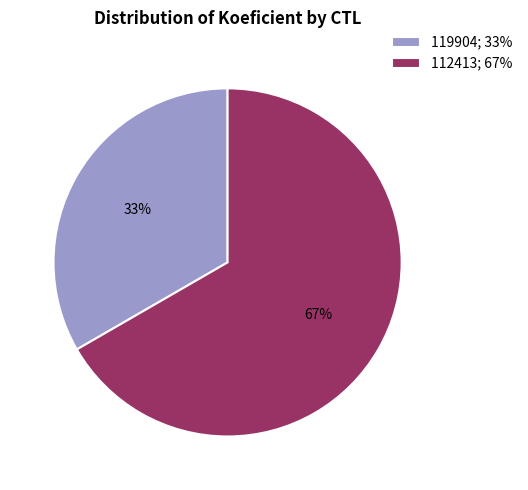

Approximately how many times larger is the value at 119904 compared to 112413?

0.5